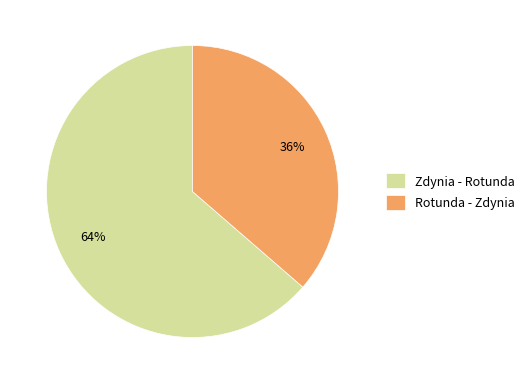

What percentage is the Zdynia - Rotunda slice, to the nearest percent?

64%